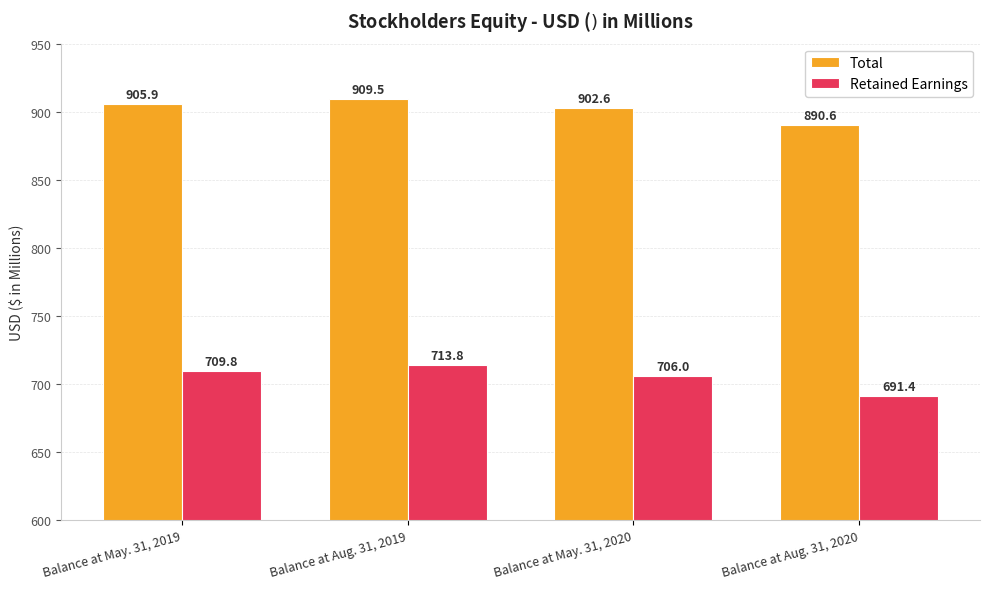

Which label corresponds to the smallest value in the chart?

Balance at Aug. 31, 2020